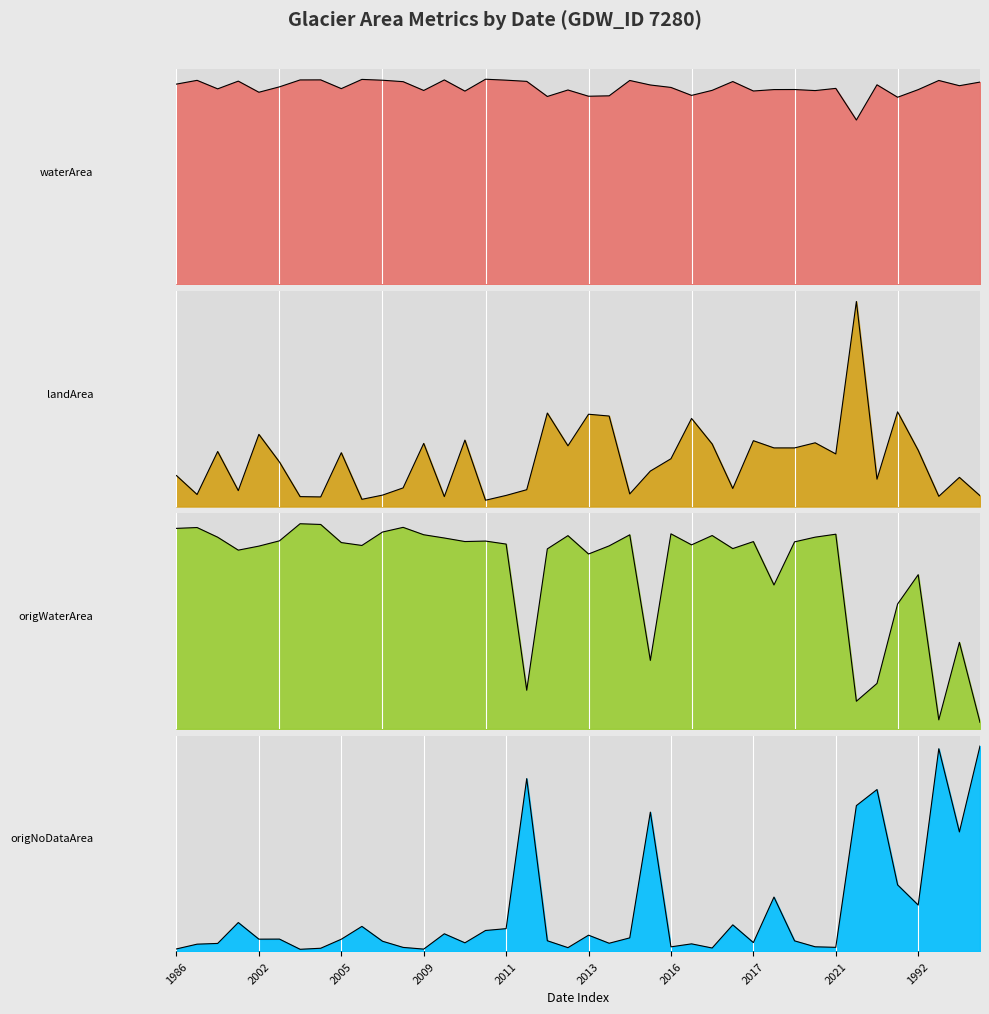

At which label does origWaterArea first exceed 31?

1986